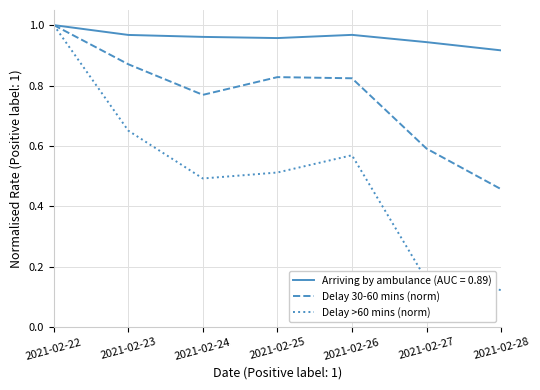

Is the value of Delay 30-60 mins (norm) at 2021-02-24 greater than the value of Delay >60 mins (norm) at 2021-02-28?

Yes